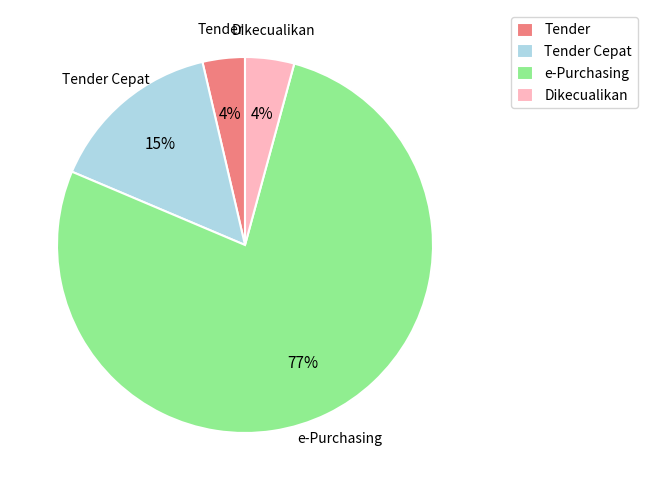

Between Dikecualikan and Tender Cepat, which is larger?

Tender Cepat